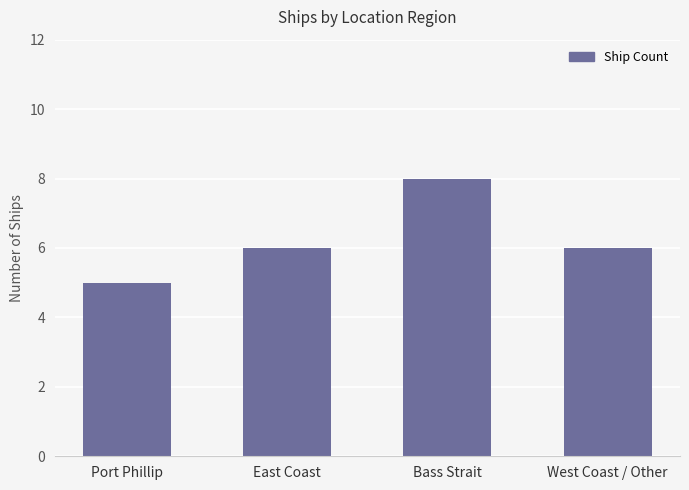

Reading left to right, extract all data points from this chart.

Port Phillip=5	East Coast=6	Bass Strait=8	West Coast / Other=6